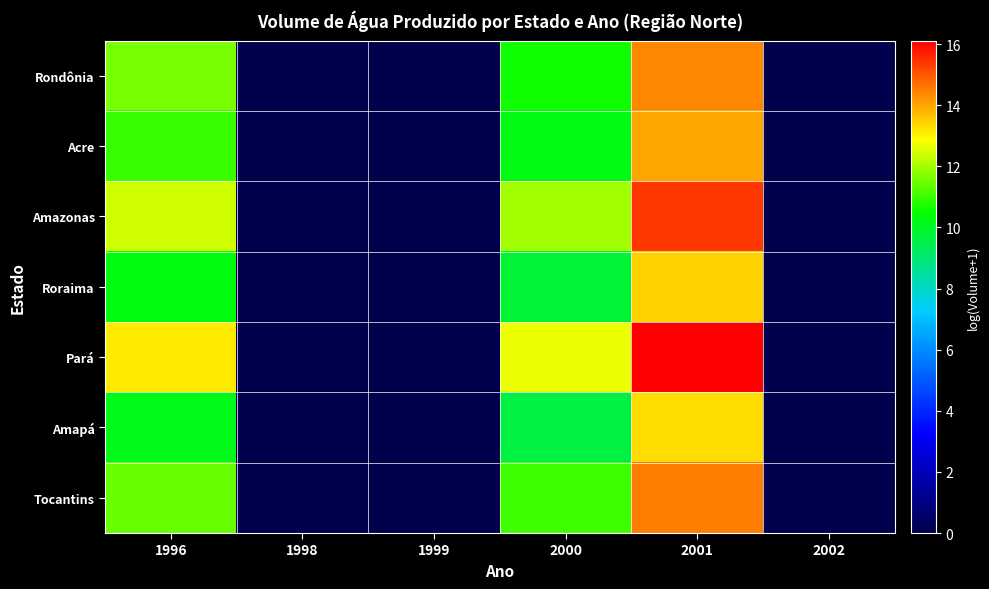

At which category is the sum across all series the highest?

2001